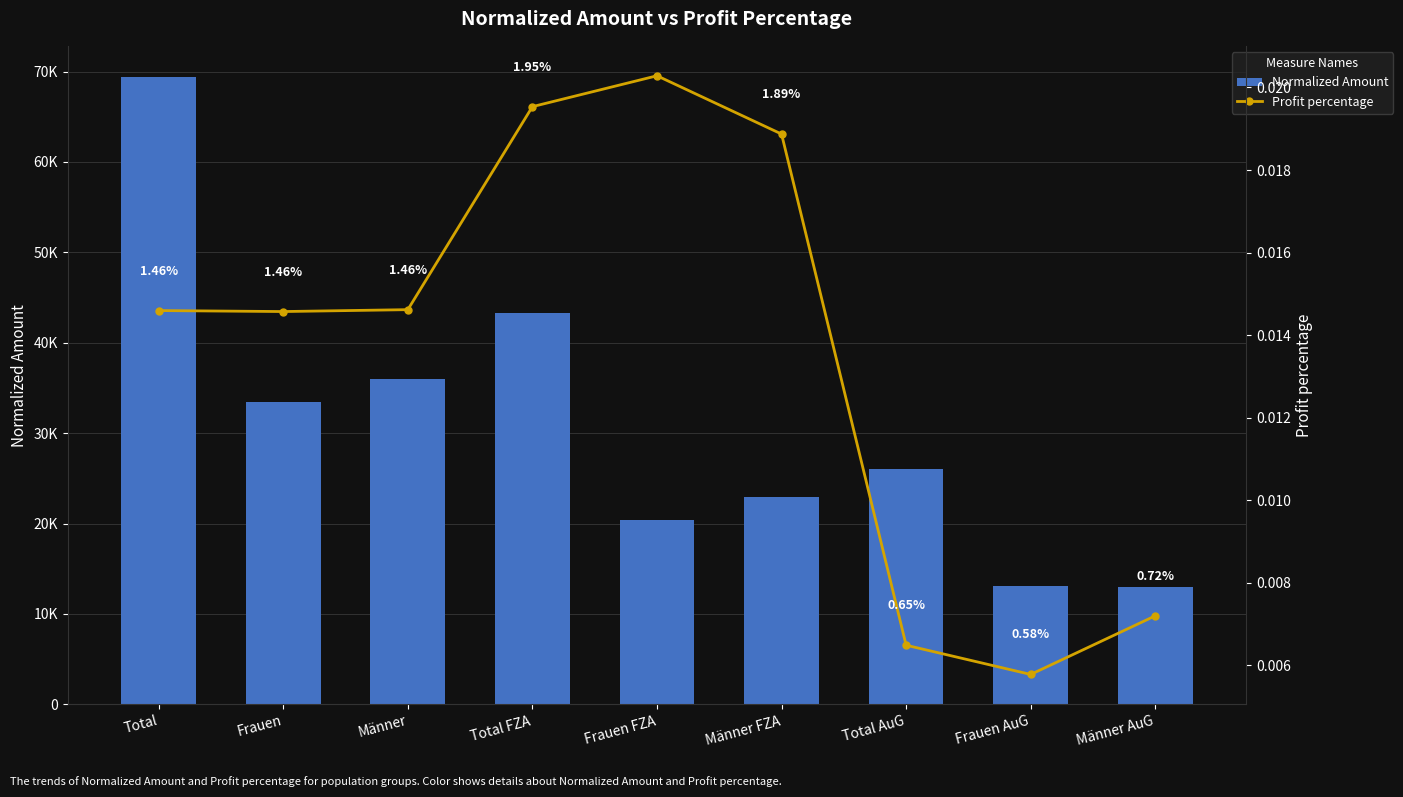

How many data points in Normalized Amount are above 26056?

4